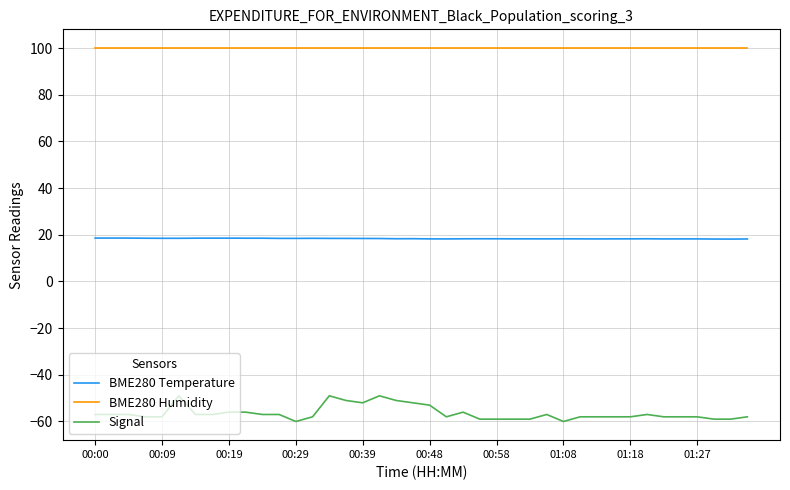

Which series has the largest total across all categories?

BME280 Humidity